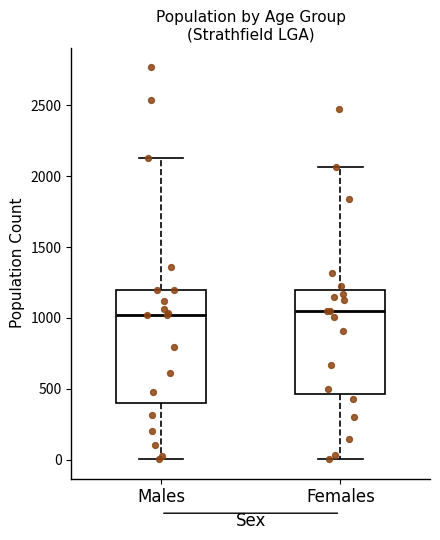

Where does the median line of the box for Females sit on the y-axis? The values are not printed on the chart, so give them approximately, as read against the axis.

1050